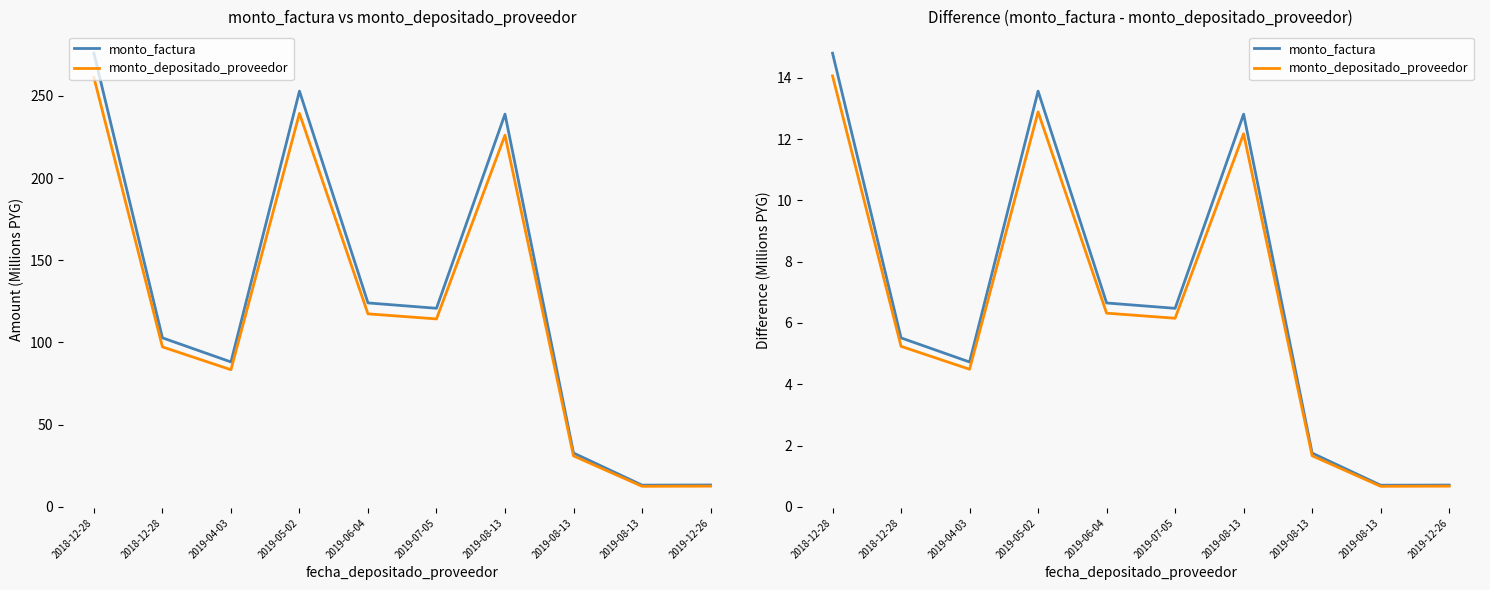

What value does the monto_factura series have at 2019-05-02?

13.6